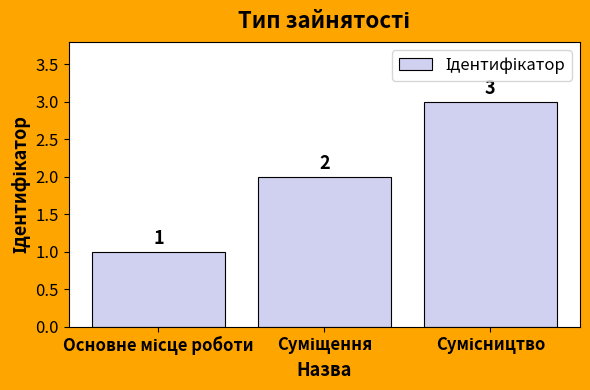

What is the value of the 1st bar from the left?

1